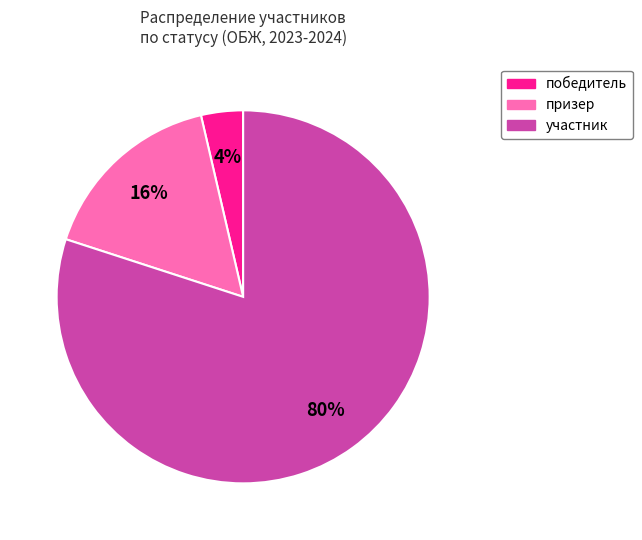

To the nearest percent, what is the average slice percentage?

33%